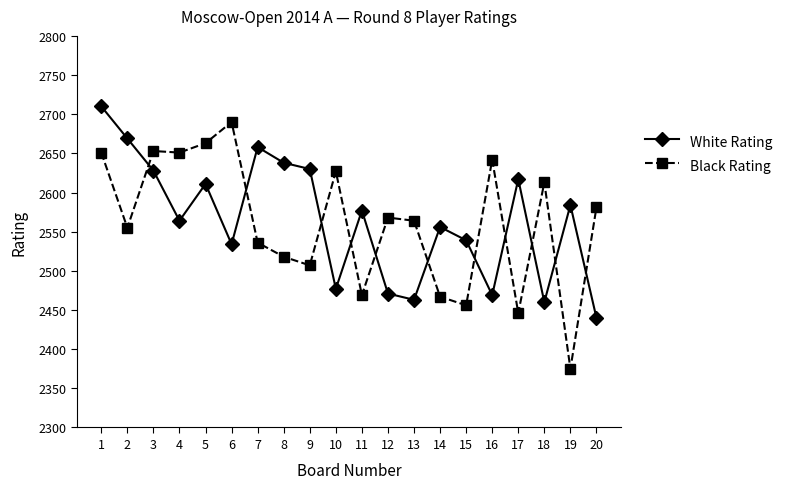

What is the highest value of the White Rating series?

2710